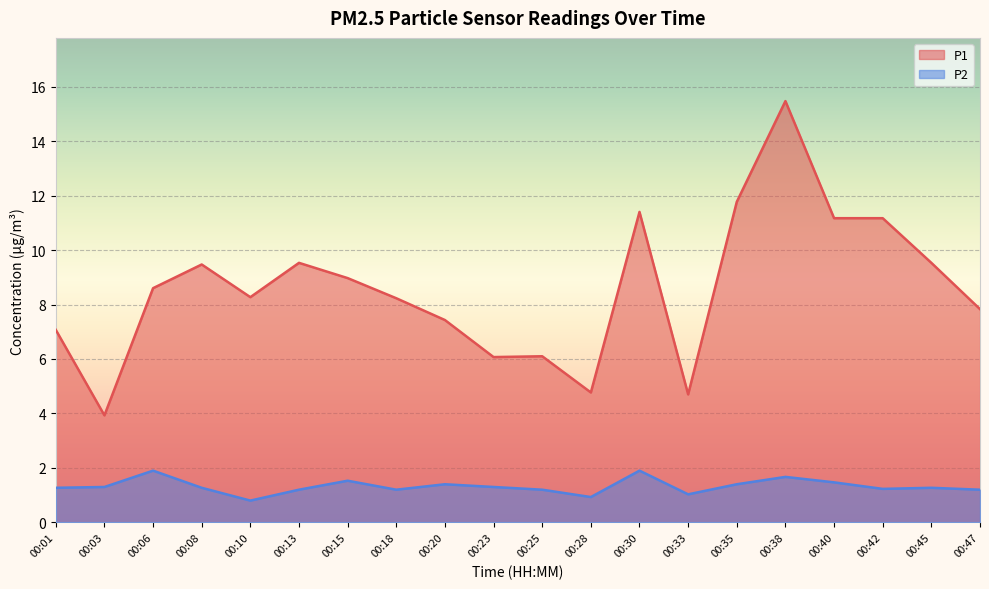

What are all the series names shown in the legend?

P1, P2